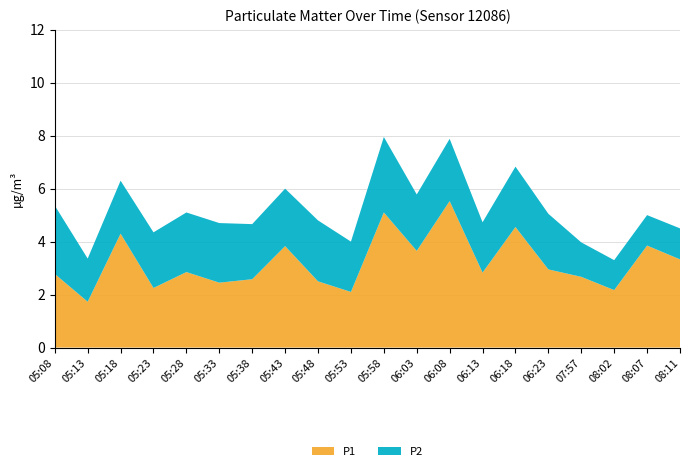

Reading right to left, transcribe all the data shown in this chart.

P1: 08:11=3.3	08:07=3.9	08:02=2.2	07:57=2.7	06:23=3.0	06:18=4.5	06:13=2.8	06:08=5.5	06:03=3.6	05:58=5.1	05:53=2.1	05:48=2.5	05:43=3.8	05:38=2.6	05:33=2.5	05:28=2.9	05:23=2.2	05:18=4.3	05:13=1.7	05:08=2.8
P2: 08:11=1.2	08:07=1.1	08:02=1.1	07:57=1.3	06:23=2.1	06:18=2.3	06:13=1.9	06:08=2.4	06:03=2.1	05:58=2.9	05:53=1.9	05:48=2.3	05:43=2.2	05:38=2.1	05:33=2.2	05:28=2.2	05:23=2.1	05:18=2.0	05:13=1.6	05:08=2.6